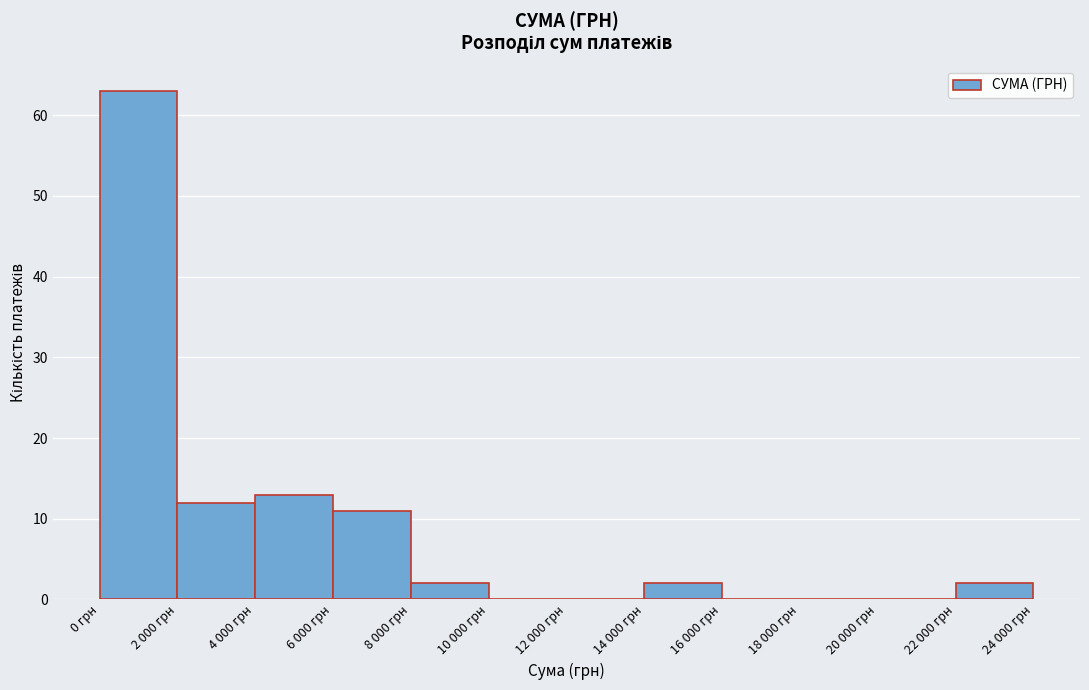

Reading left to right, list all the values displayed in this chart.

0 грн=63	2 000 грн=12	4 000 грн=13	6 000 грн=11	8 000 грн=2	10 000 грн=0	12 000 грн=0	14 000 грн=2	16 000 грн=0	18 000 грн=0	20 000 грн=0	22 000 грн=2